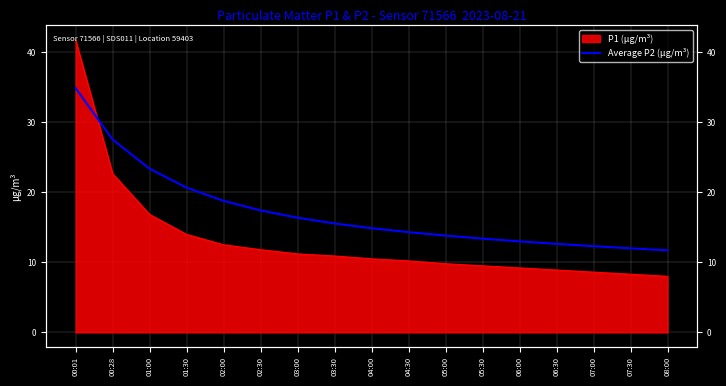

Count the number of categories in the chart.

17